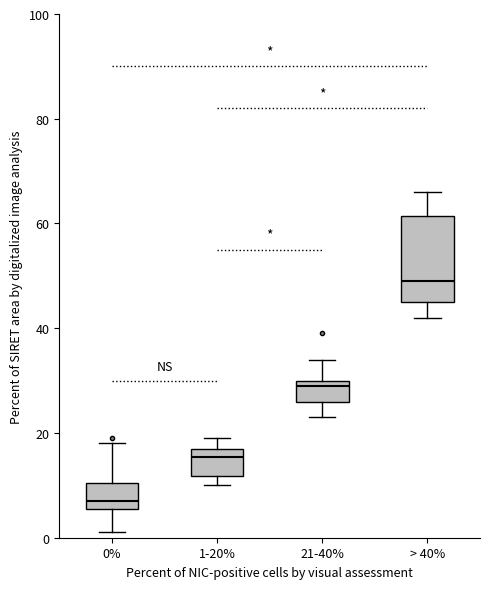

Reading left to right, transcribe this box plot: for each box, give where its median line is, the range the box spans, and where its two whiskers end, as read against the y-axis. The values are not printed on the chart, so give them approximately, as read against the axis.

0%: median 8, box 6 to 10, whiskers 2 to 18
1-20%: median 16, box 12 to 18, whiskers 10 to 20
21-40%: median 30 (just below the box's upper edge), box 26 to 30, whiskers 24 to 34
> 40%: median 50, box 46 to 62, whiskers 42 to 66